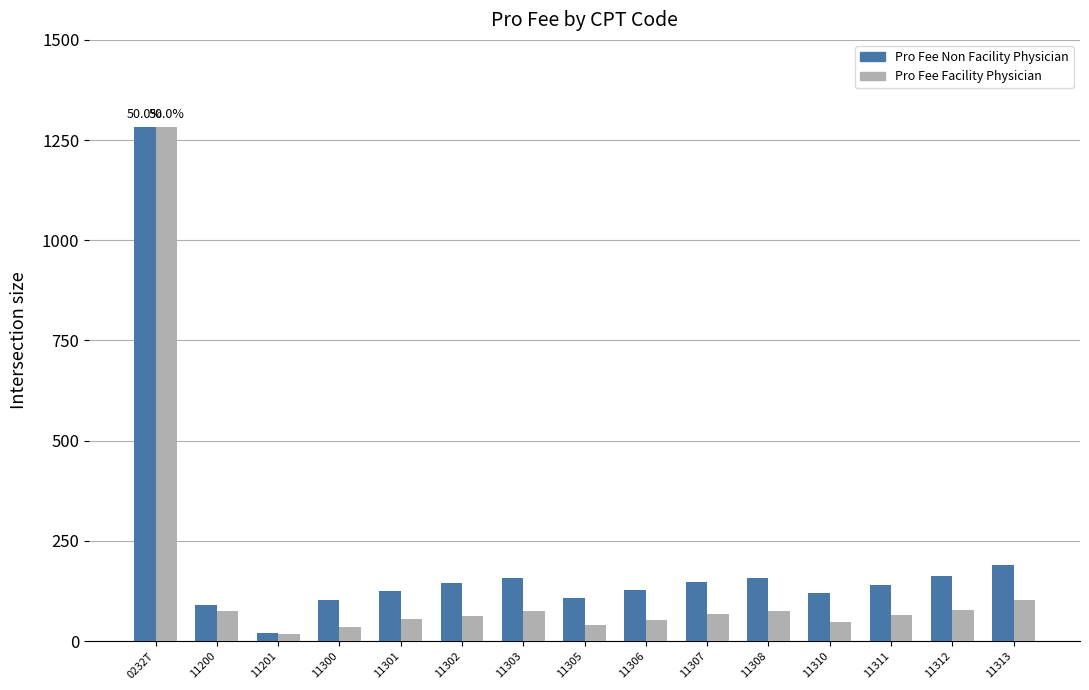

The Pro Fee Facility Physician series shows 48.4 at 11310. True or false?

True